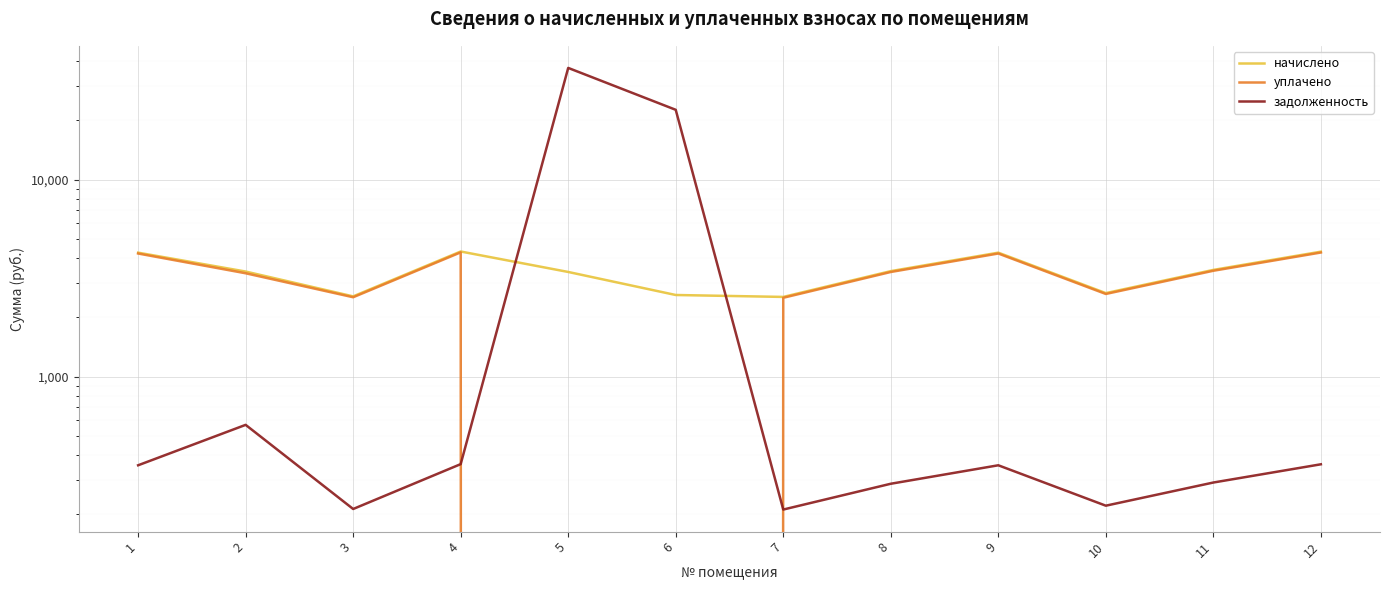

Reading left to right, list all the values displayed in this chart.

начислено: 4258.1	3414.7	2554.8	4315.9	3398.2	2596.2	2538.2	3431.3	4258.1	2654.0	3480.8	4307.6
уплачено: 4215.9	3347.0	2529.1	4273.1	0.0	0.0	2513.1	3397.2	4215.9	2627.7	3446.3	4264.9
задолженность: 354.8	569.1	212.9	359.7	36890.0	22610.5	211.5	285.9	354.8	221.3	290.1	359.0